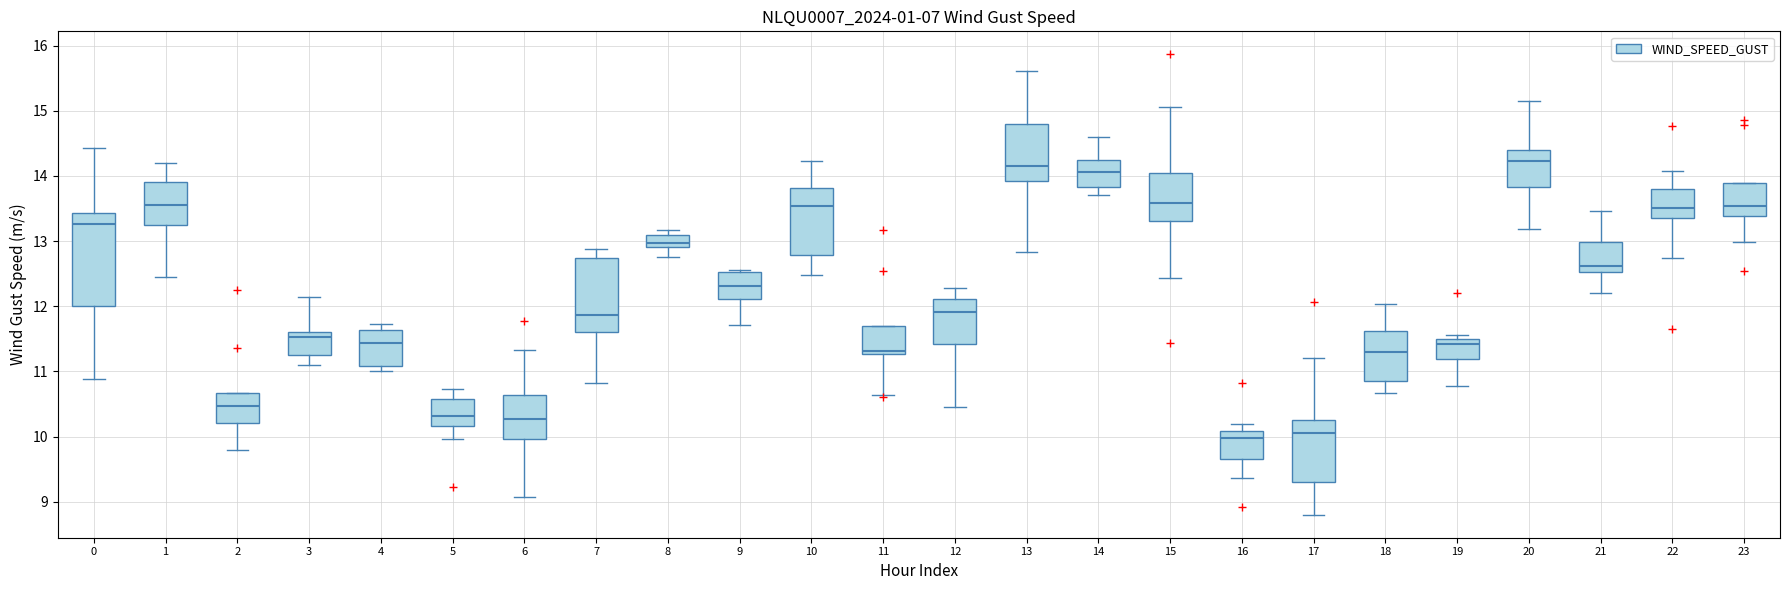

Which box is the tallest, from its lower edge to its upper edge?

0